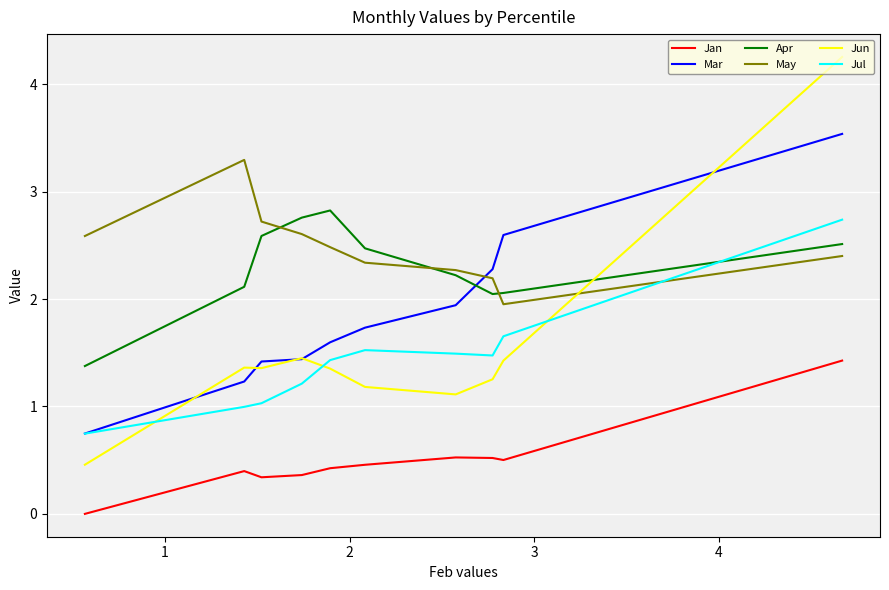

Which series has the largest total across all categories?

May